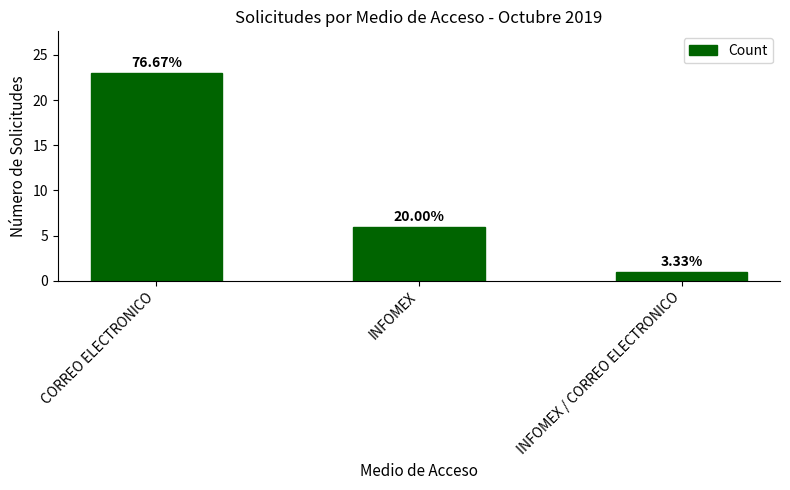

Which category has the lowest value across all series?

INFOMEX / CORREO ELECTRONICO